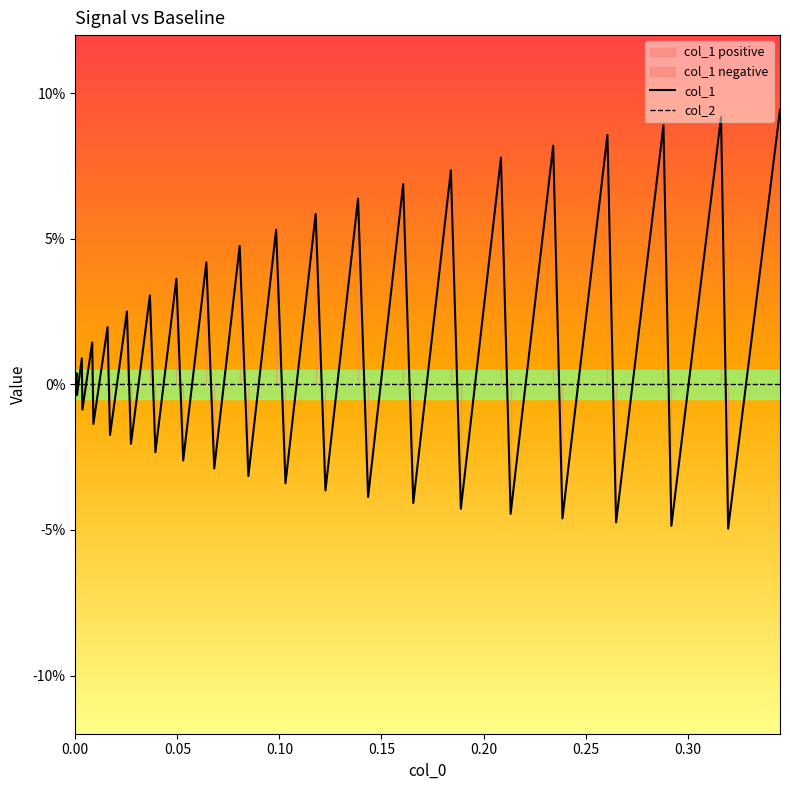

Which series has the largest total across all categories?

col_1